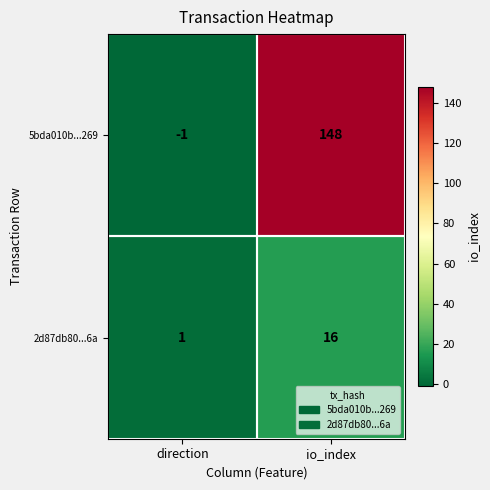

The value of 5bda010b...269 at io_index is 38. True or false?

False